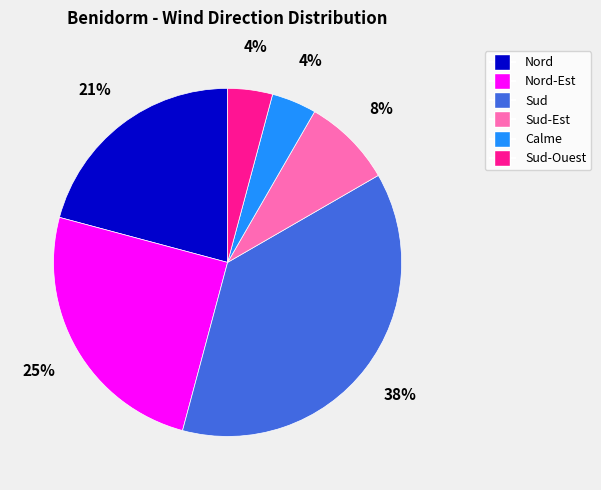

Is there a majority slice in this chart?

No